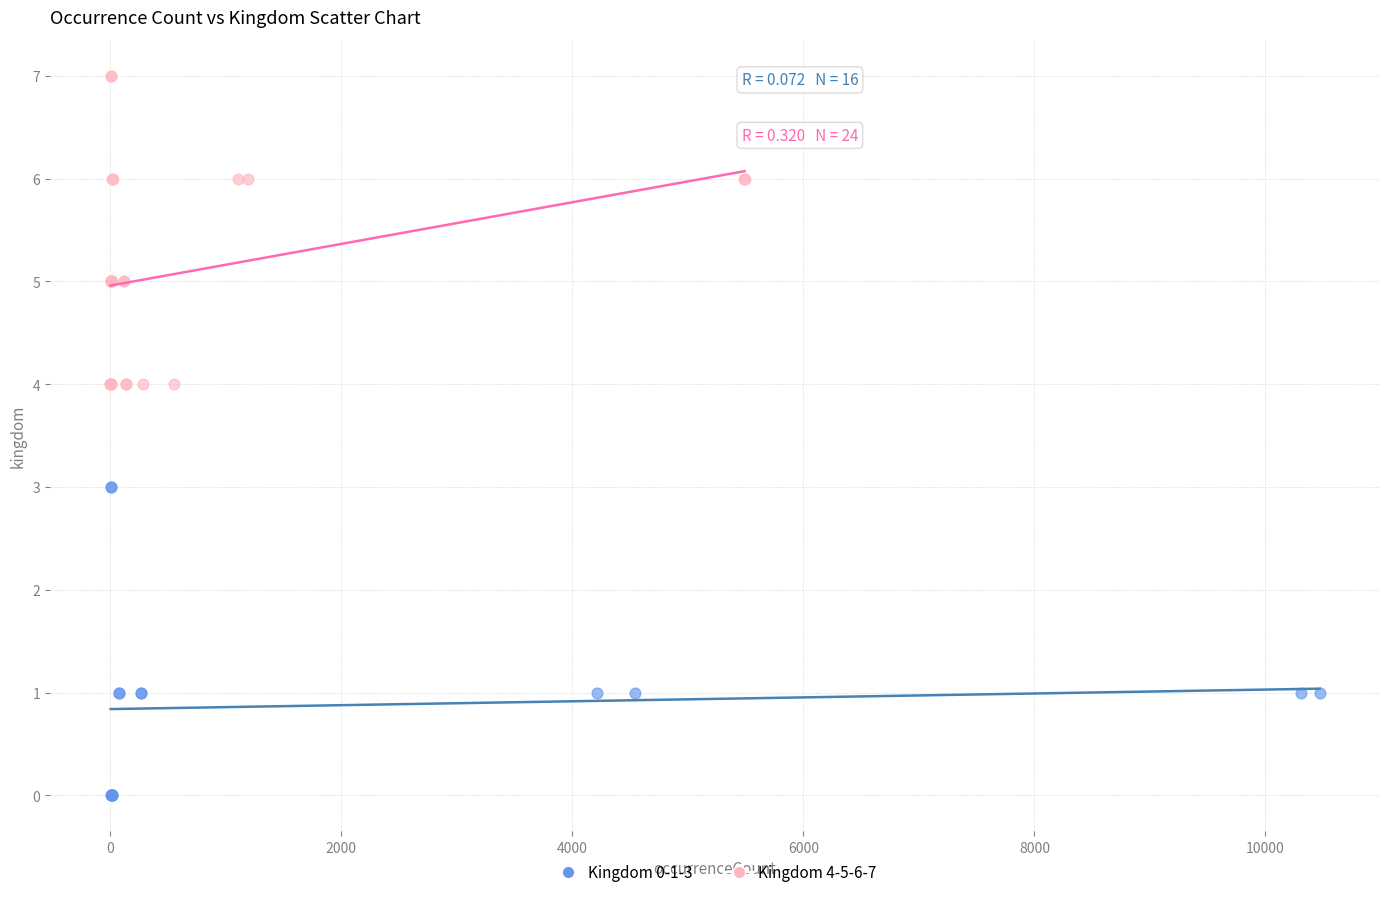

Which series contains the lowest Y value?

Kingdom 0-1-3